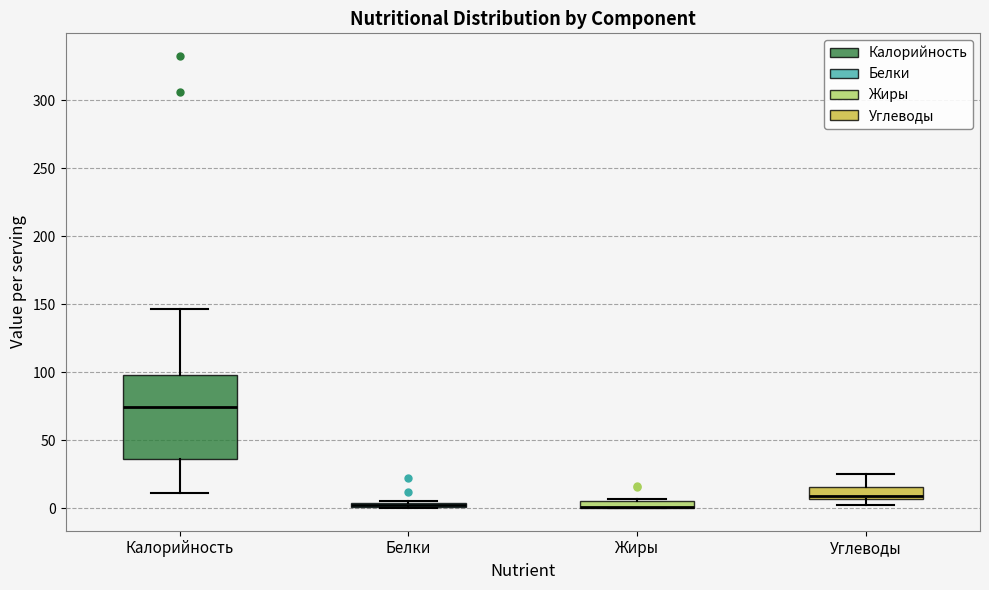

Which box is the tallest, from its lower edge to its upper edge?

Калорийность